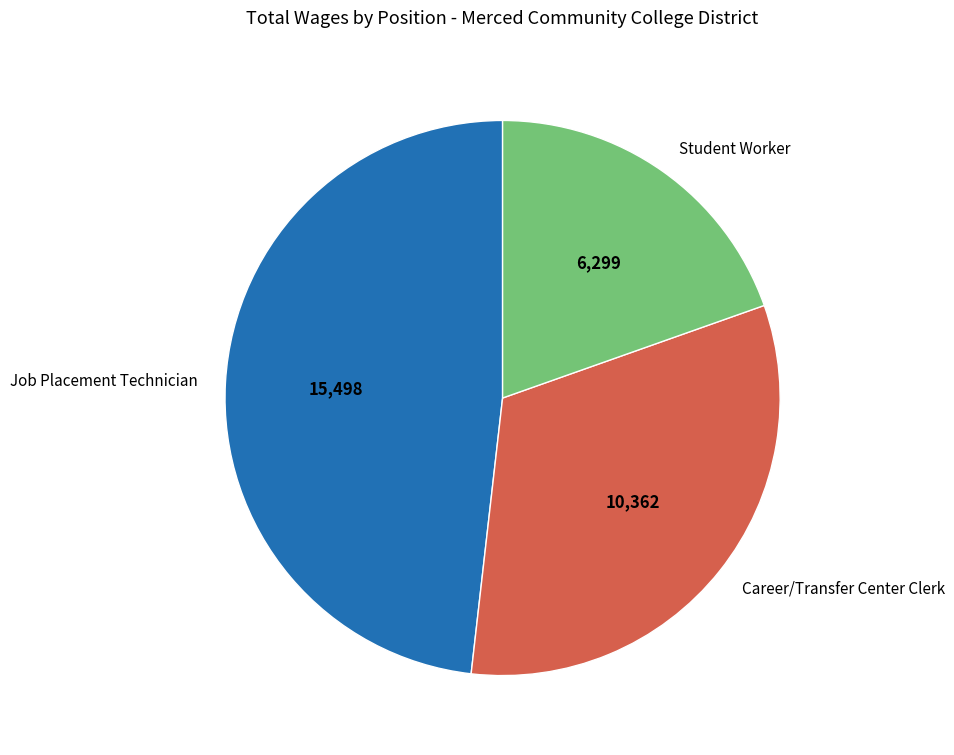

Does Student Worker represent more than half of the total?

No